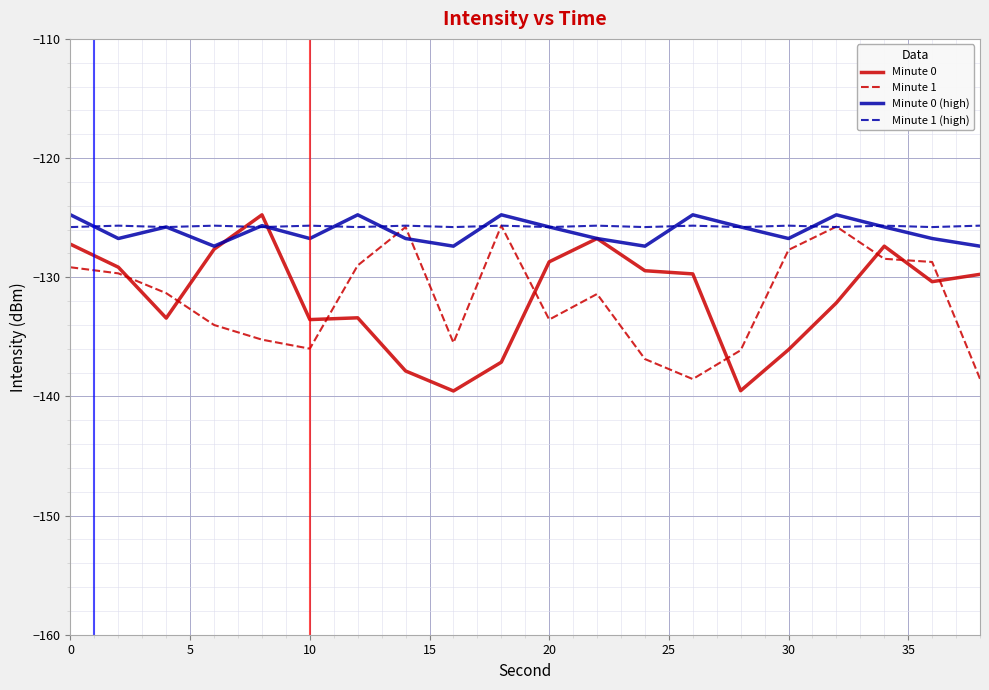

After their last crossing, which series has the higher values: Minute 0 or Minute 1 (high)?

Minute 1 (high)